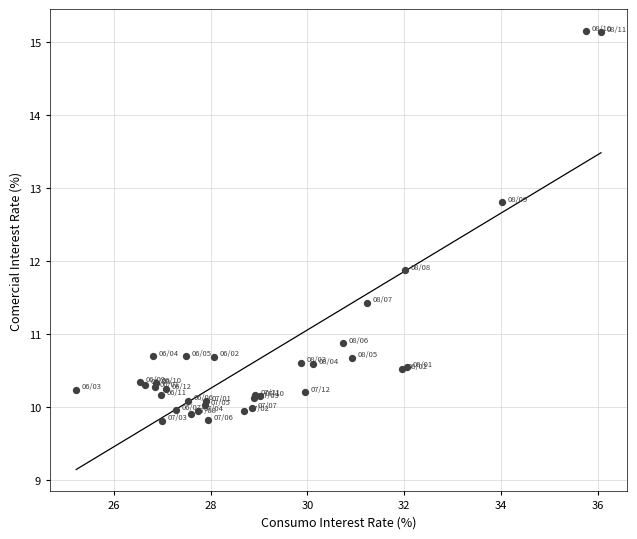

What Y value in the scatter plot is closest to 12?

11.9